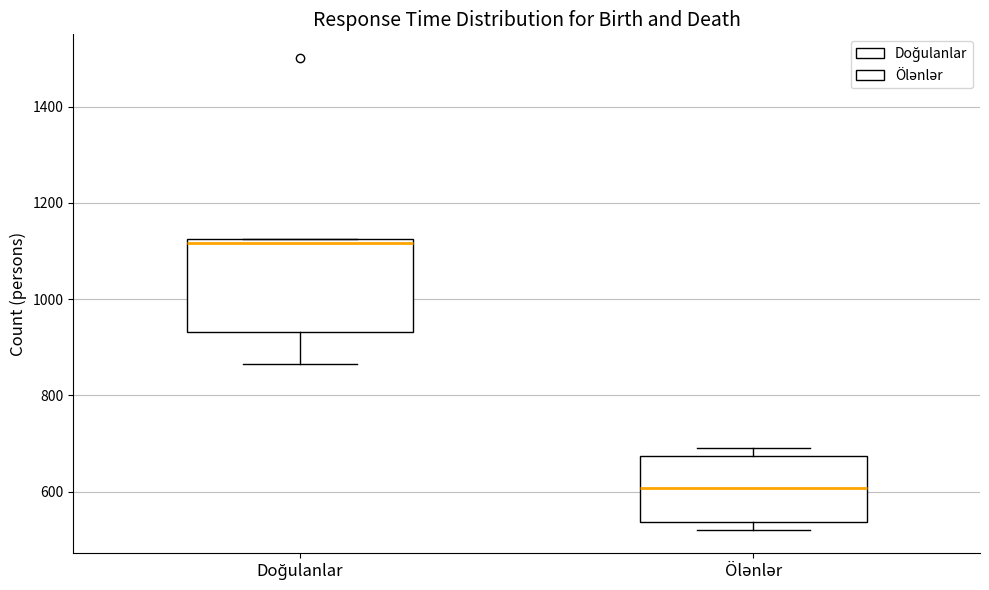

Reading left to right, read every box against the y-axis: the position of its median line, the range the box covers, and the ends of its whiskers. The values are not printed on the chart, so give them approximately, as read against the axis.

Doğulanlar: median 1120 (just below the box's upper edge), box 940 to 1120, whiskers 860 to 1120
Ölənlər: median 600, box 540 to 680, whiskers 520 to 700